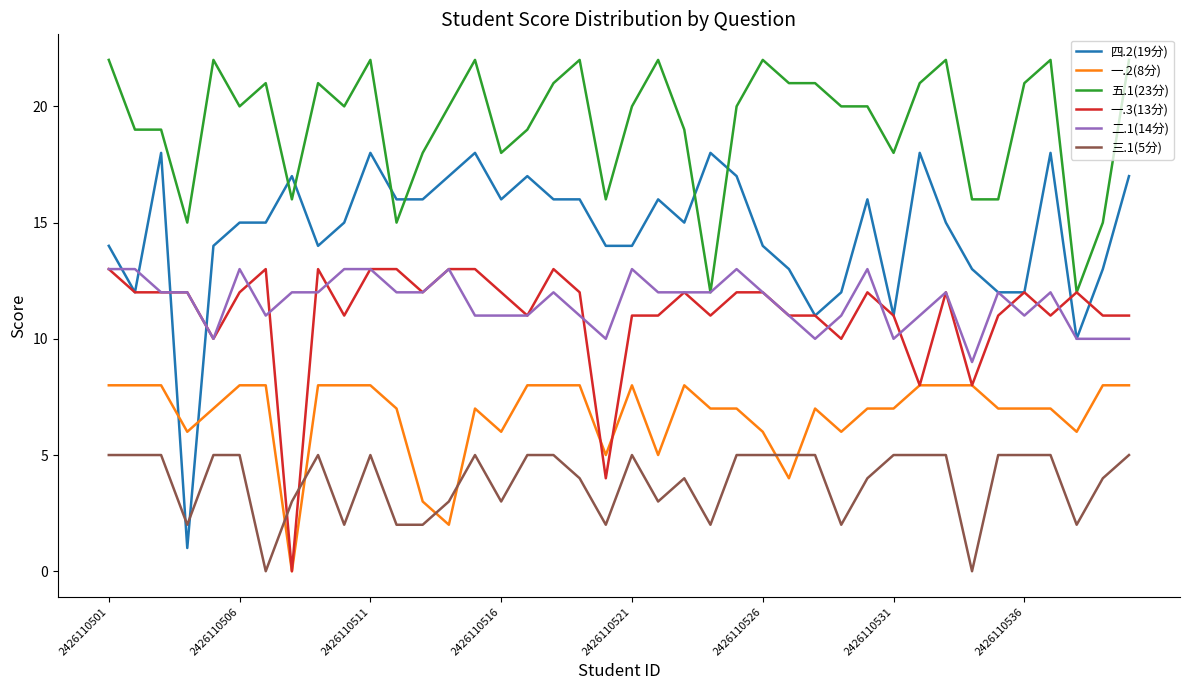

What is the maximum value shown in the chart?

22